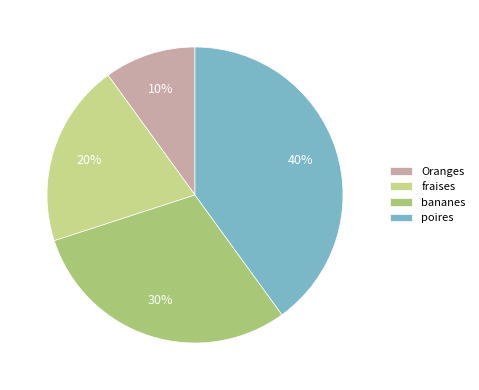

Rank the categories by value from highest to lowest.

poires, bananes, fraises, Oranges